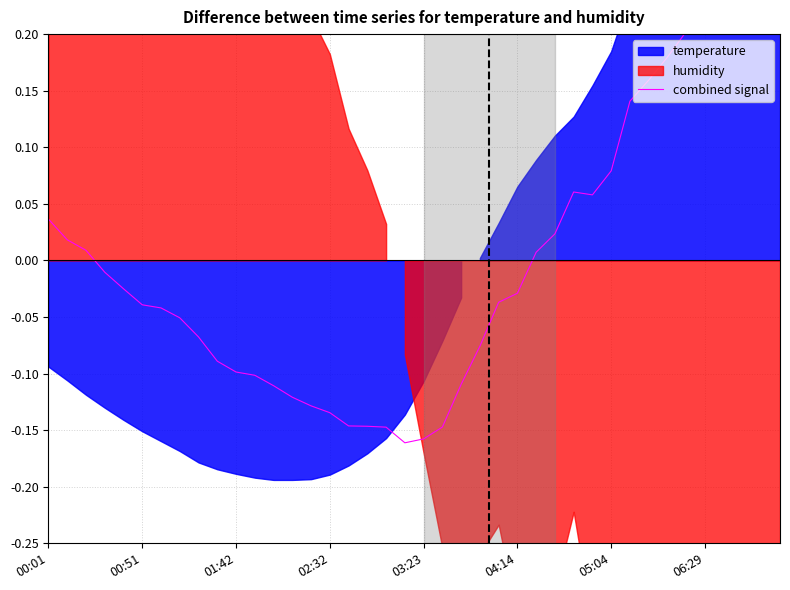

How many points are higher than both their immediate neighbors (excluding endpoints)?

2